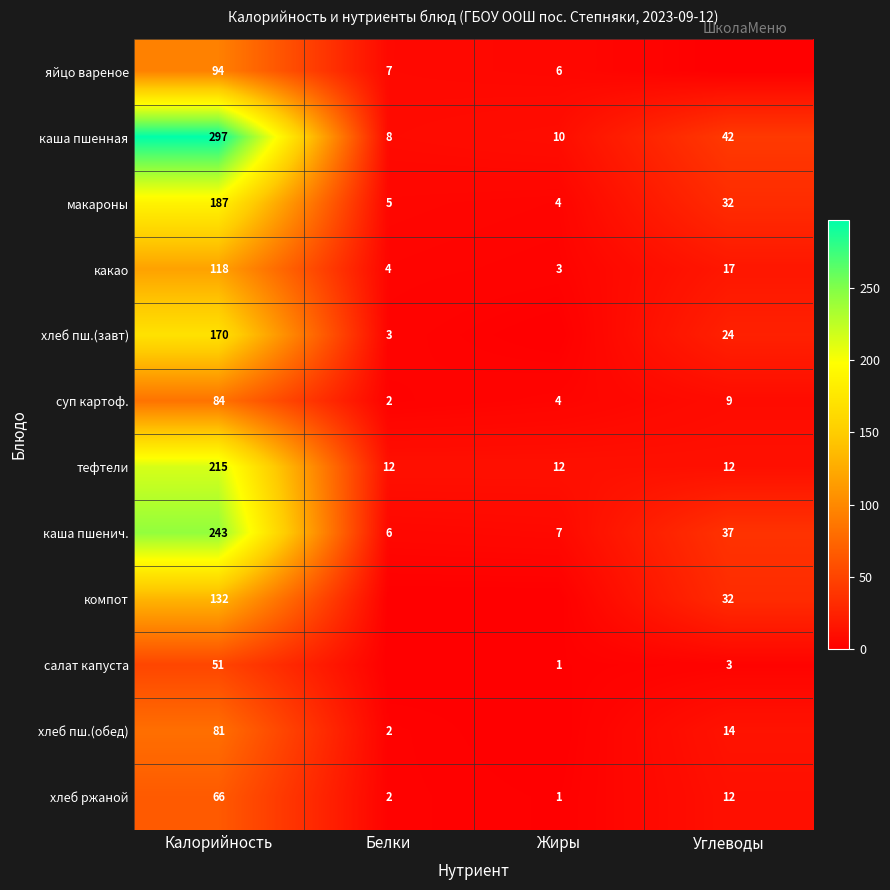

What is the maximum value for суп картоф.?

84